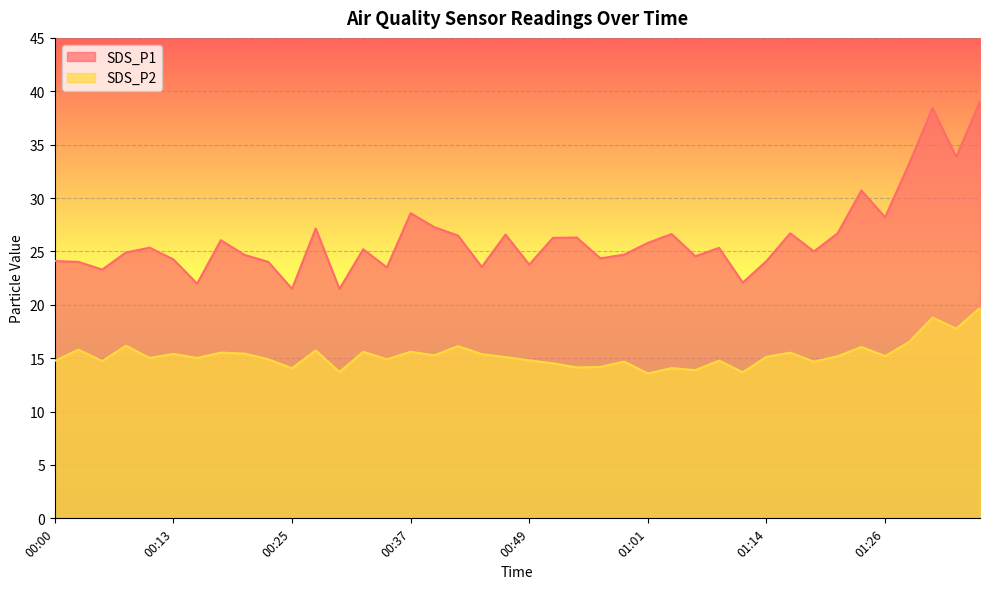

True or false: SDS_P1 and SDS_P2 intersect in this chart.

False